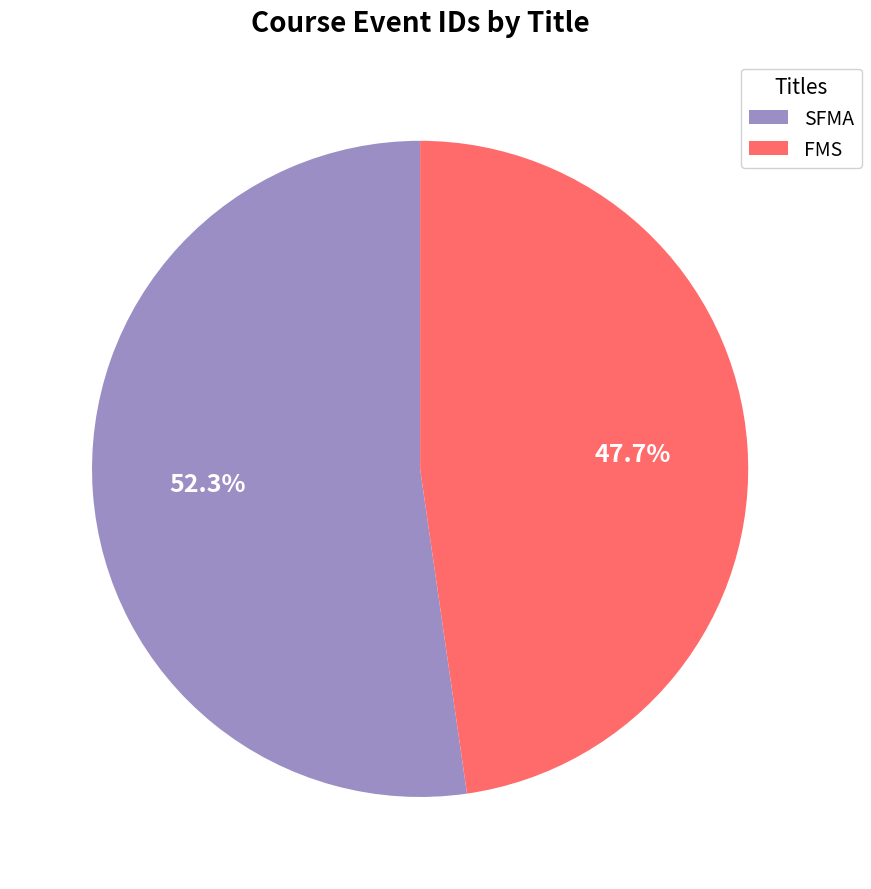

Does SFMA account for over 50% of the chart?

Yes